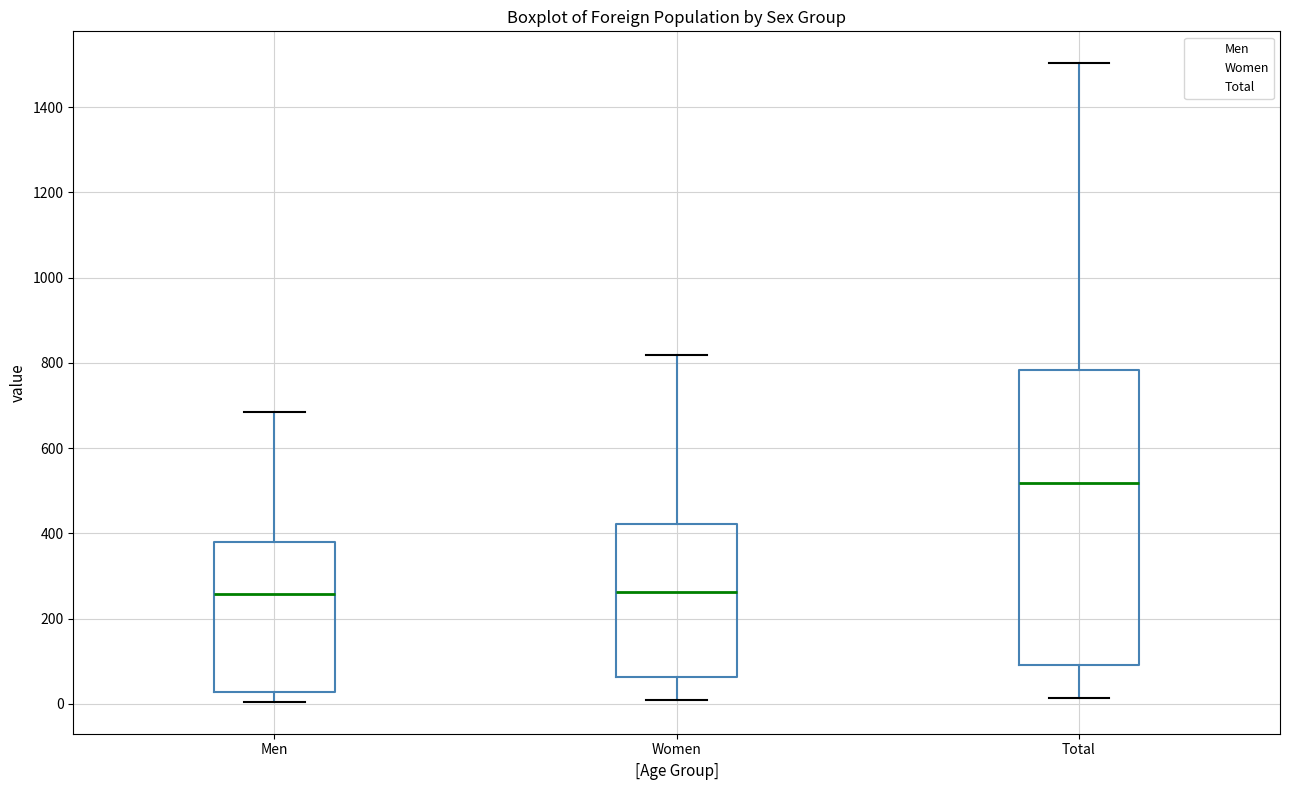

Where is the lower edge of the box for Men on the y-axis? The values are not printed on the chart, so give them approximately, as read against the axis.

20